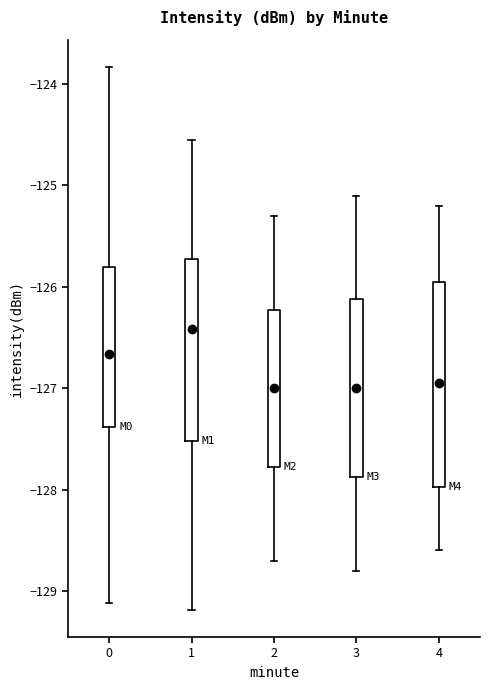

Reading left to right, read every box against the y-axis: the position of its median line, the range the box covers, and the ends of its whiskers. The values are not printed on the chart, so give them approximately, as read against the axis.

0: median -126.7, box -127.4 to -125.8, whiskers -129.1 to -123.8
1: median -126.4, box -127.5 to -125.7, whiskers -129.2 to -124.5
2: median -127.0, box -127.8 to -126.2, whiskers -128.7 to -125.3
3: median -127.0, box -127.9 to -126.1, whiskers -128.8 to -125.1
4: median -126.9, box -128.0 to -125.9, whiskers -128.6 to -125.2